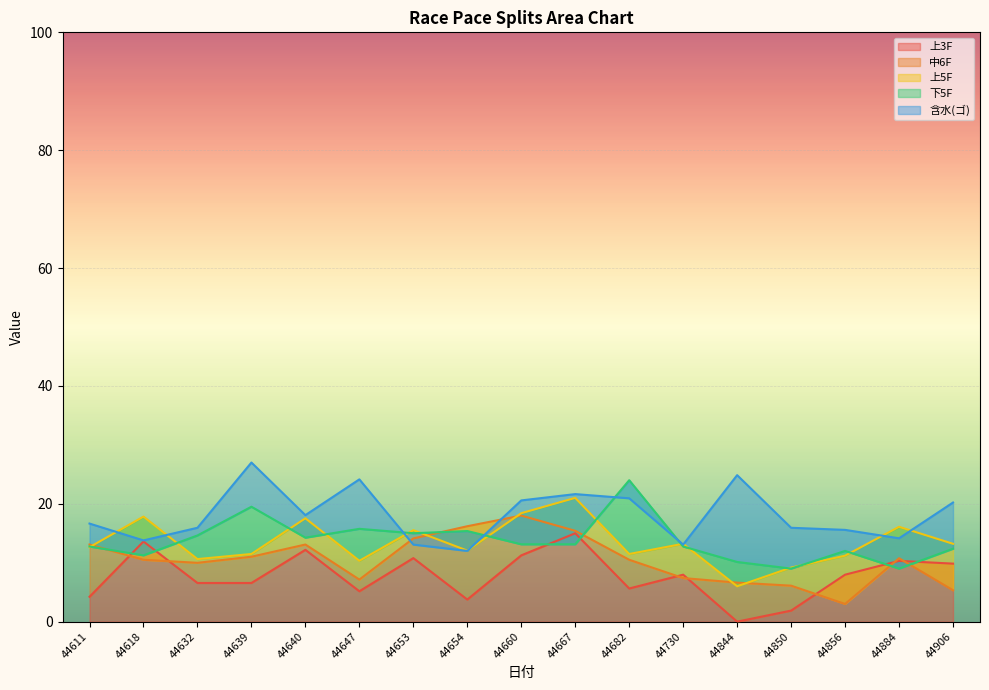

Rank the series by their maximum value, from lowest to highest.

上3F, 中6F, 上5F, 下5F, 含水(ゴ)